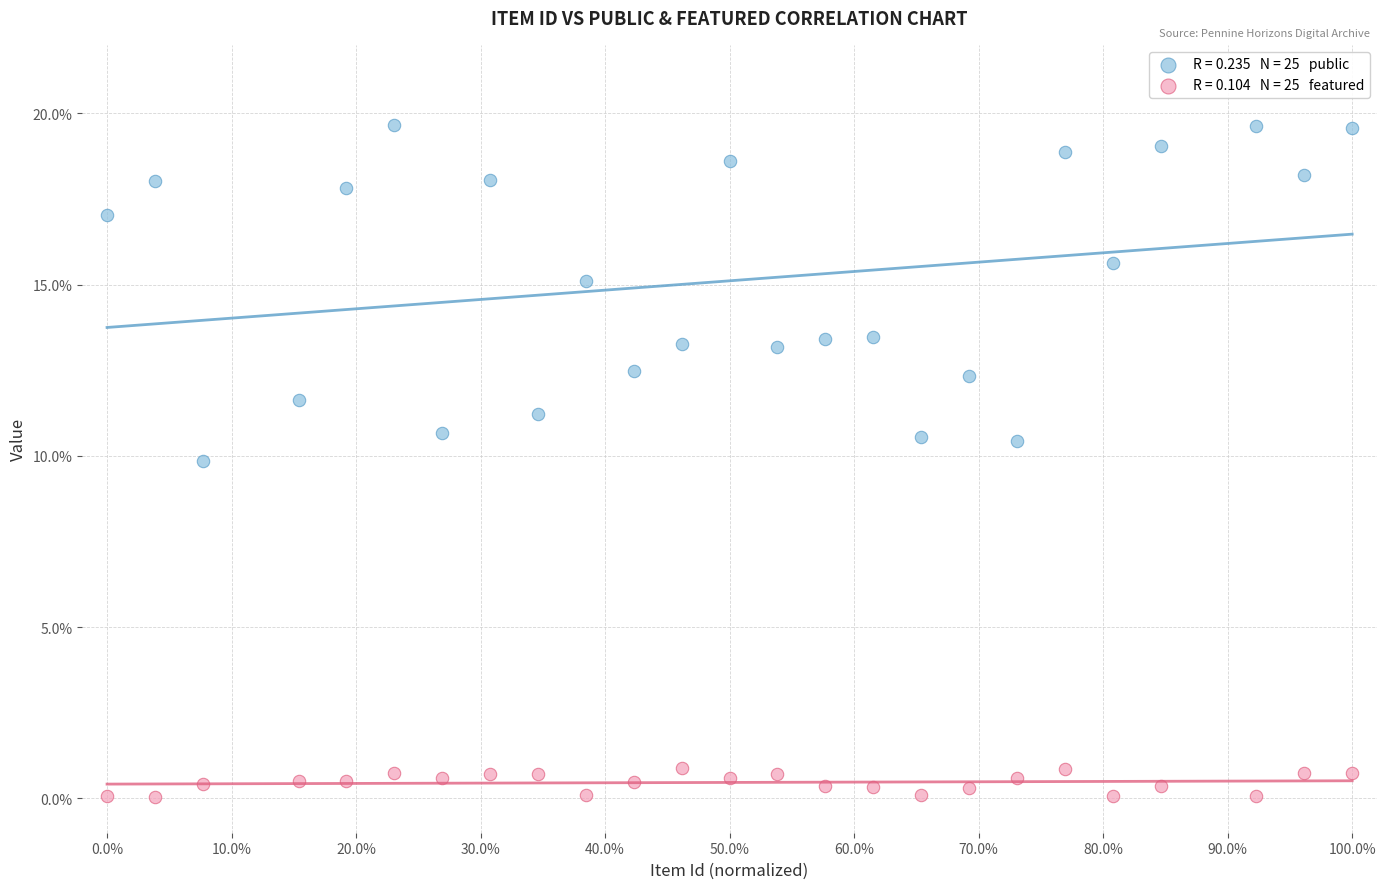

Across all series, what Y value is closest to 9?

9.8